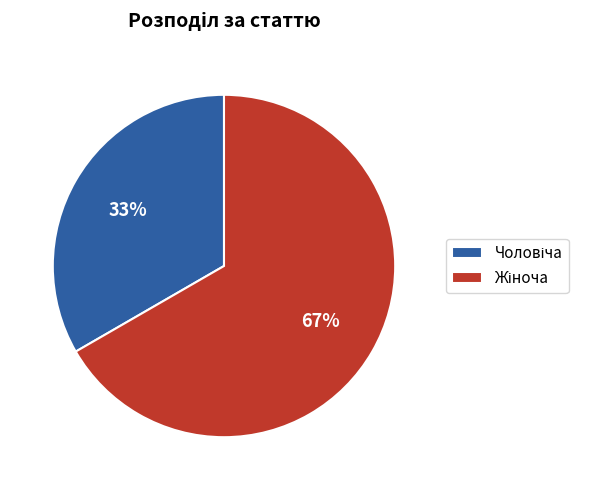

To the nearest percent, what is the average slice percentage?

50%